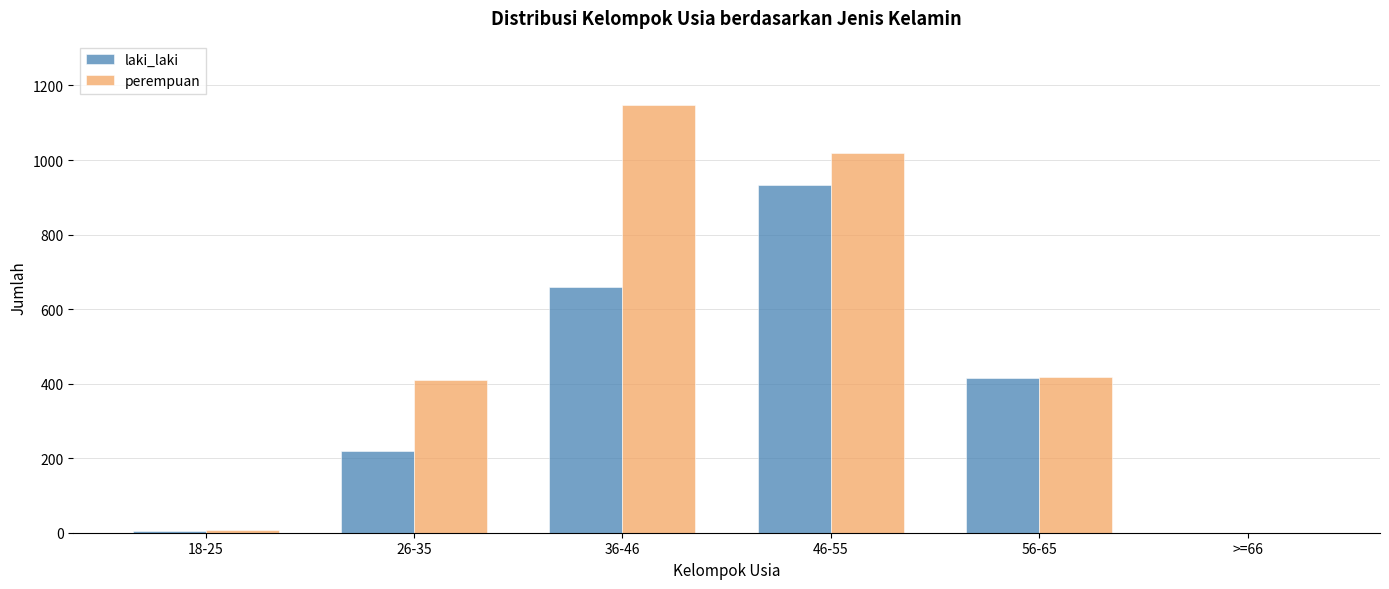

True or false: laki_laki has a value of 648 at 56-65.

False